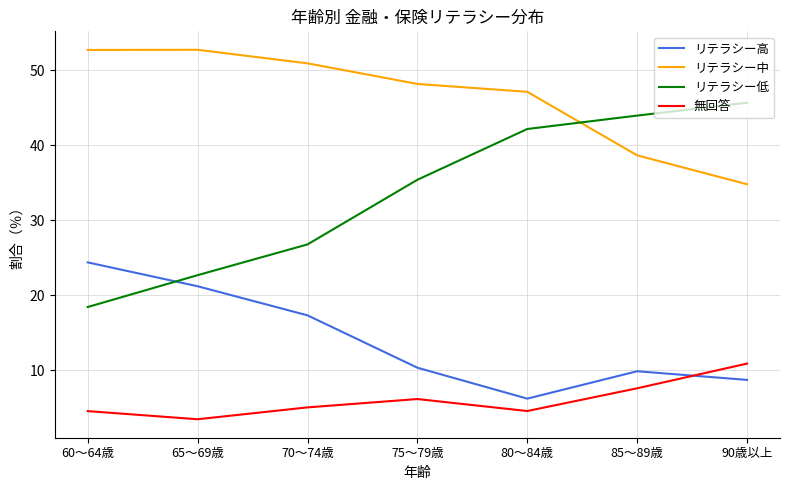

What is the smallest value displayed?

3.4